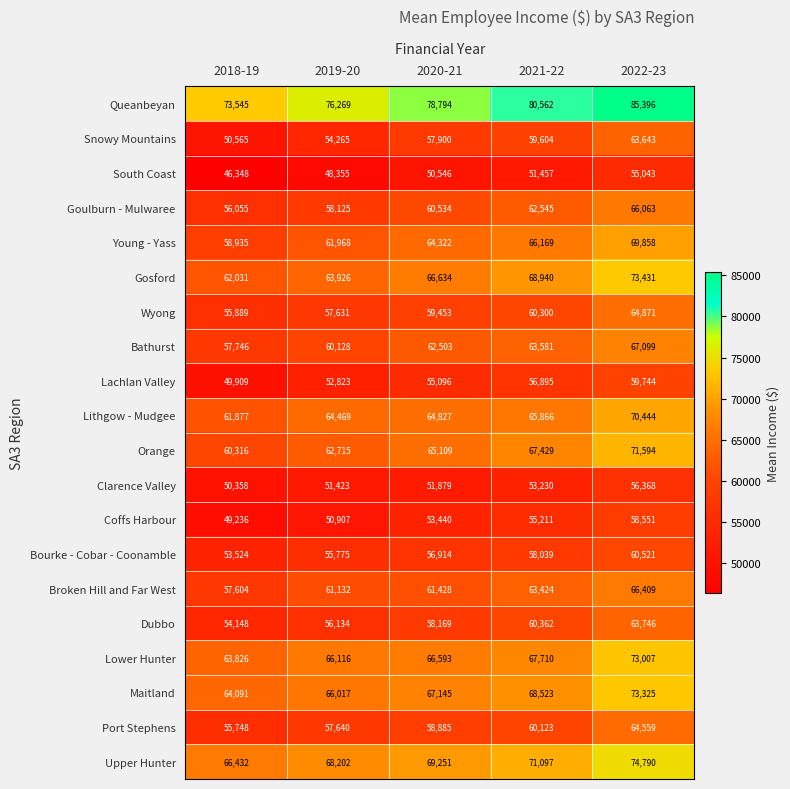

The value of Goulburn - Mulwaree at 2022-23 is 117728. True or false?

False